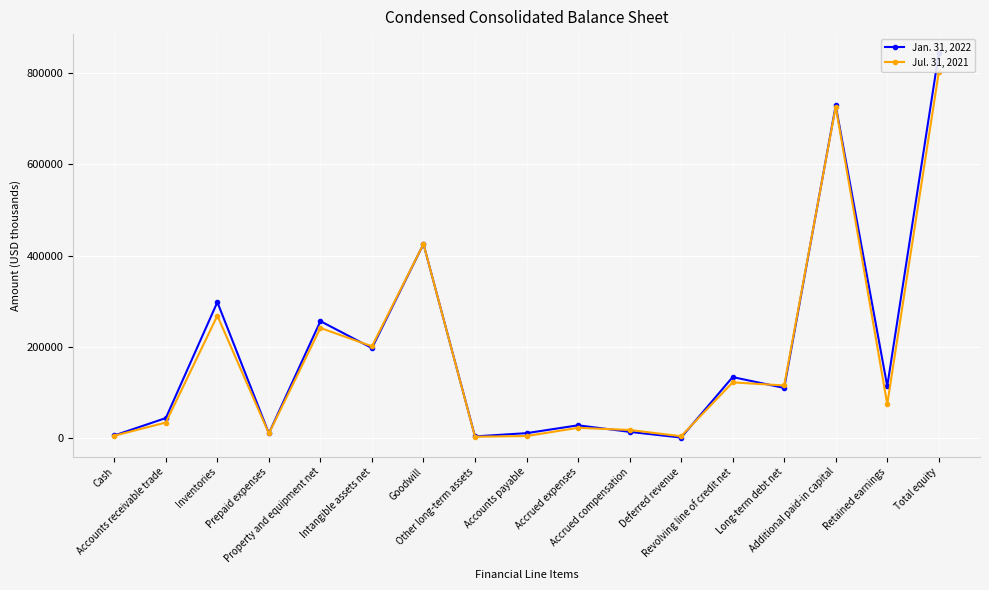

How many lines are shown in the chart?

2